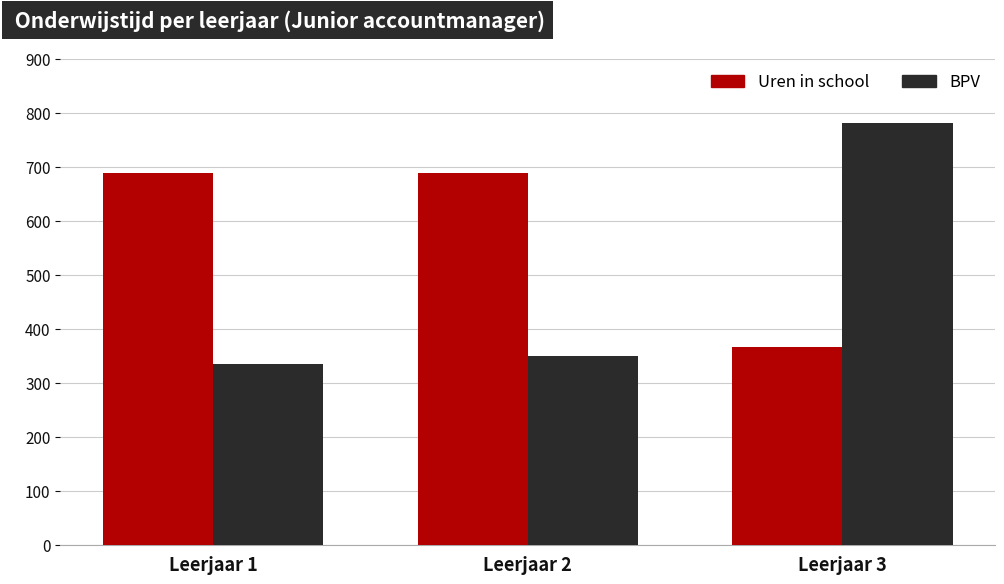

Which series has the largest range (max minus min)?

BPV